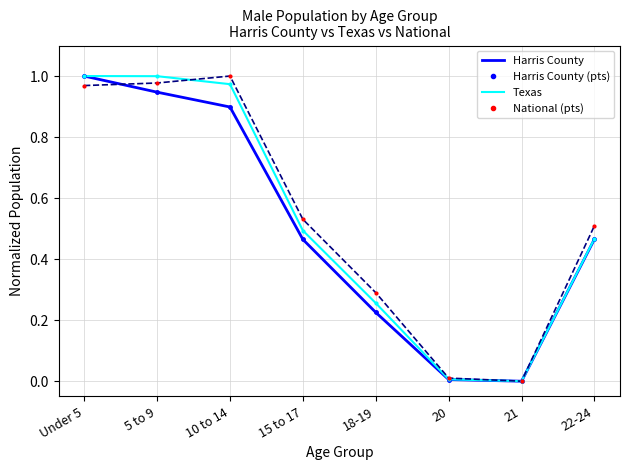

Which label corresponds to the smallest value in the chart?

21